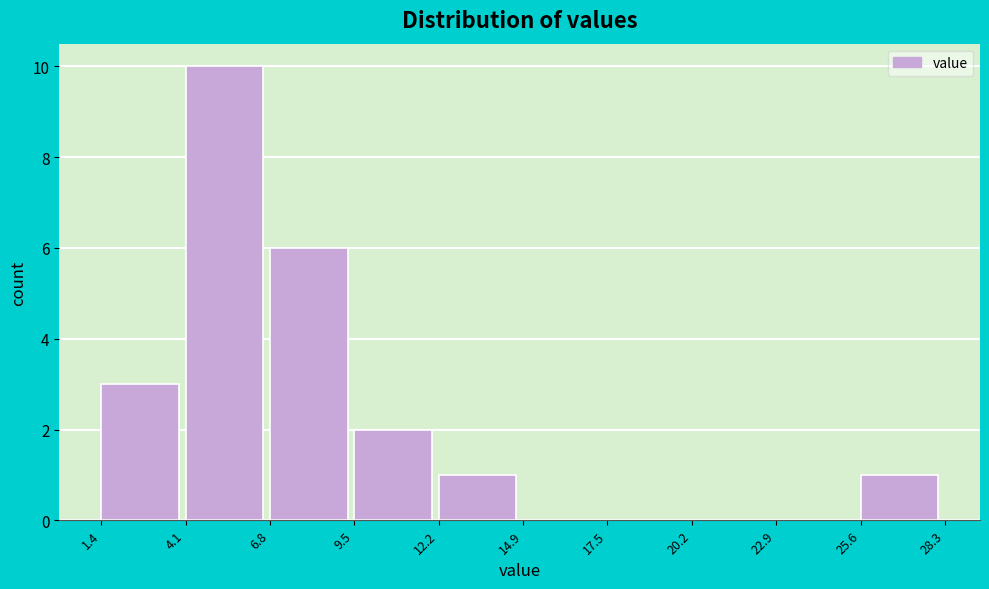

Reading left to right, list every bar in this chart as the range it spans on the x-axis followed by its height. The values are not printed on the chart, so give them approximately, as read against the axis.

1.4 to 4.1: 3
4.1 to 6.8: 10
6.8 to 9.5: 6
9.5 to 12.2: 2
12.2 to 14.9: 1
14.9 to 17.5: 0
17.5 to 20.2: 0
20.2 to 22.9: 0
22.9 to 25.6: 0
25.6 to 28.3: 1